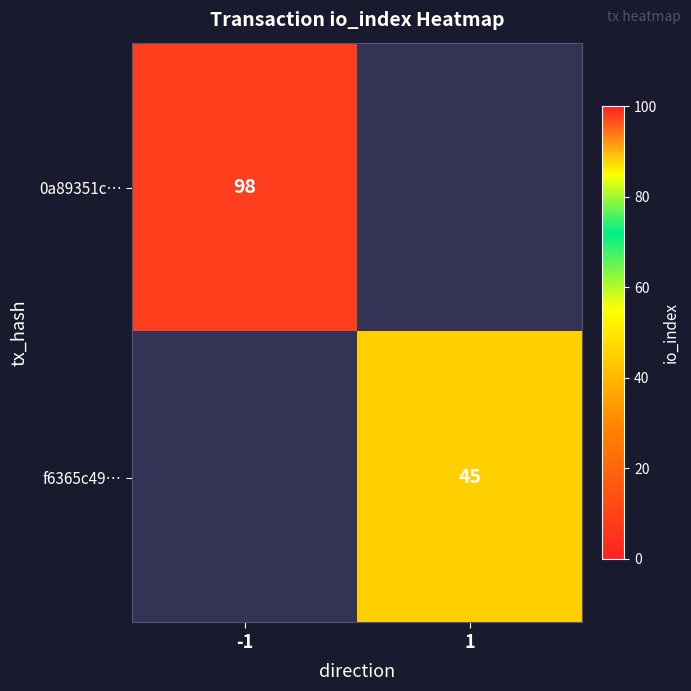

Is it true that 0a89351c… equals 165 at -1?

False